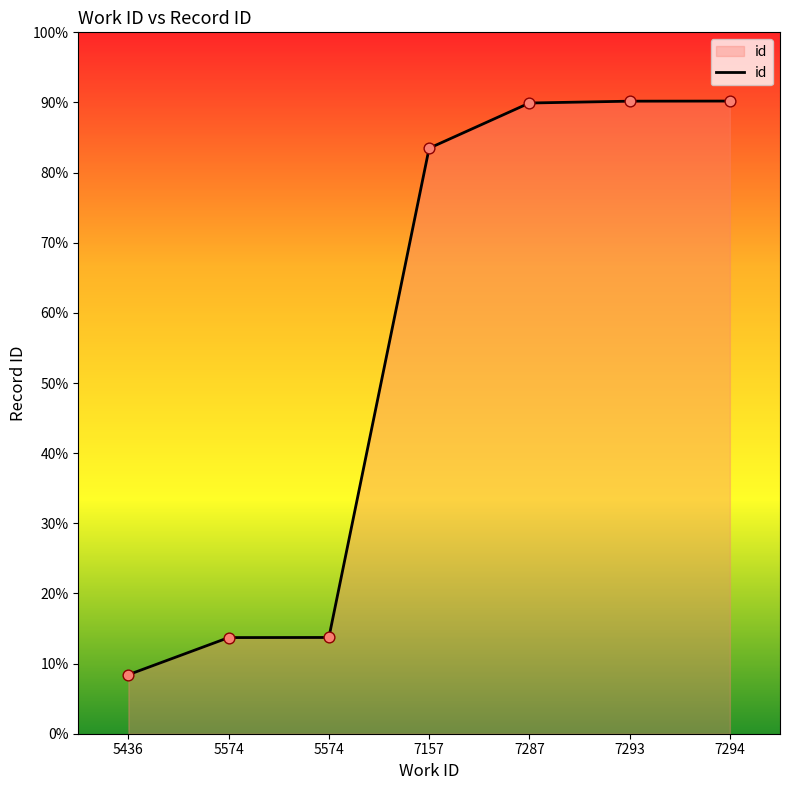

Which has a higher value, 7294 or 7293?

7294